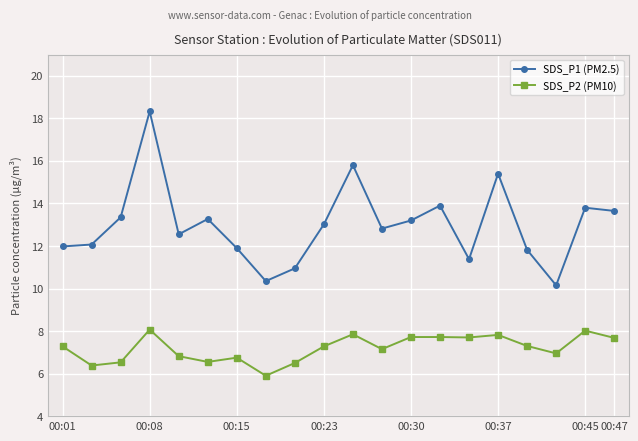

Which series has the widest spread of values?

SDS_P1 (PM2.5)